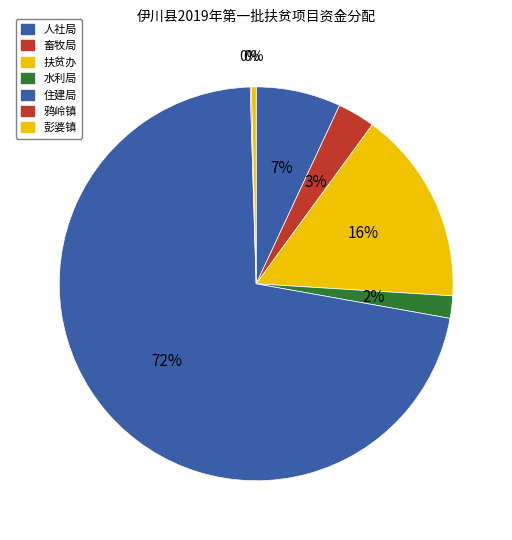

The 水利局 slice represents 2% of the pie. True or false?

True